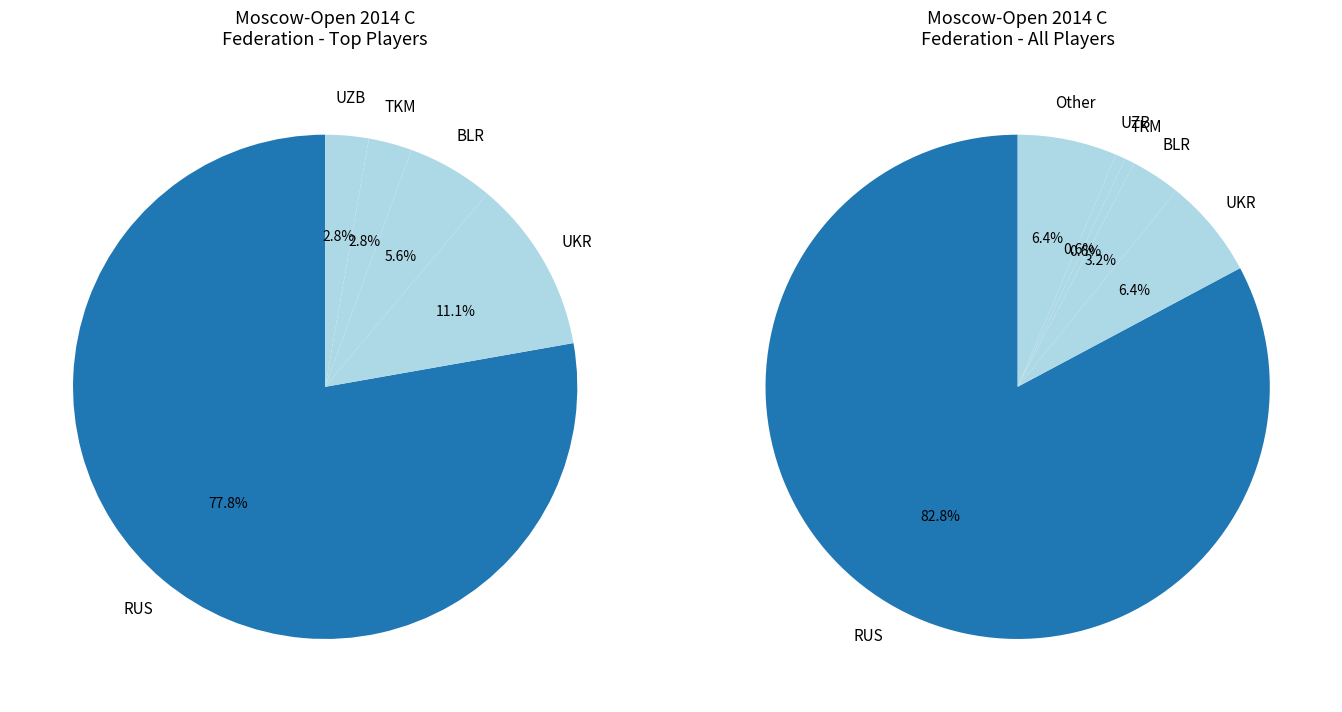

To the nearest percent, what portion does Other represent?

6%